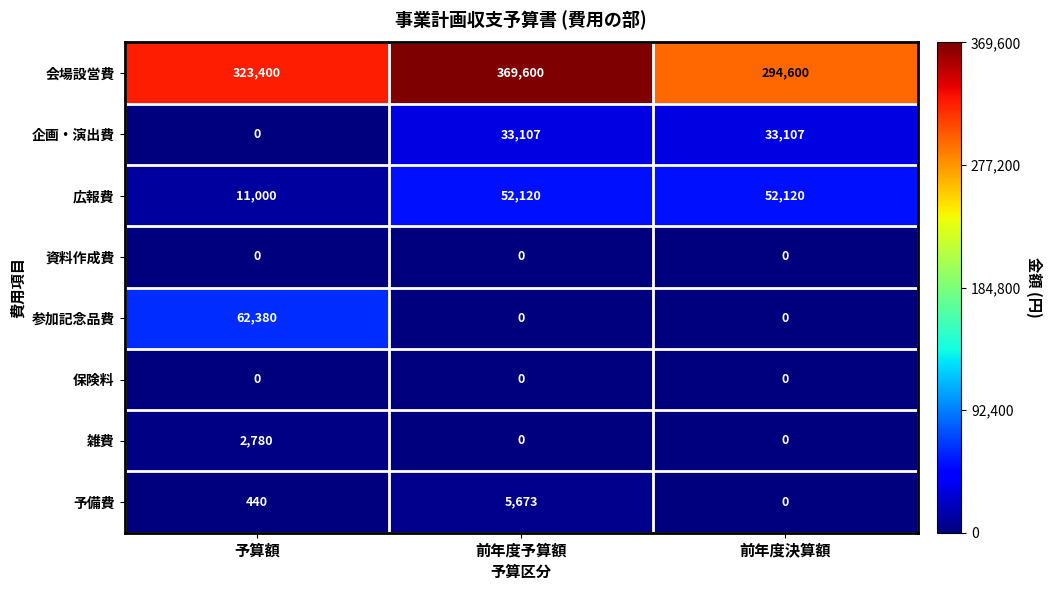

Reading left to right, transcribe all the data shown in this chart.

会場設営費: 予算額=323400	前年度予算額=369600	前年度決算額=294600
企画・演出費: 予算額=0	前年度予算額=33107	前年度決算額=33107
広報費: 予算額=11000	前年度予算額=52120	前年度決算額=52120
資料作成費: 予算額=0	前年度予算額=0	前年度決算額=0
参加記念品費: 予算額=62380	前年度予算額=0	前年度決算額=0
保険料: 予算額=0	前年度予算額=0	前年度決算額=0
雑費: 予算額=2780	前年度予算額=0	前年度決算額=0
予備費: 予算額=440	前年度予算額=5673	前年度決算額=0